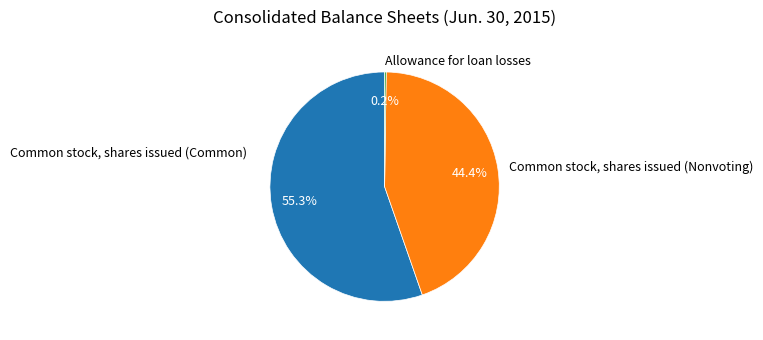

Which slice is the largest?

Common stock, shares issued (Common)